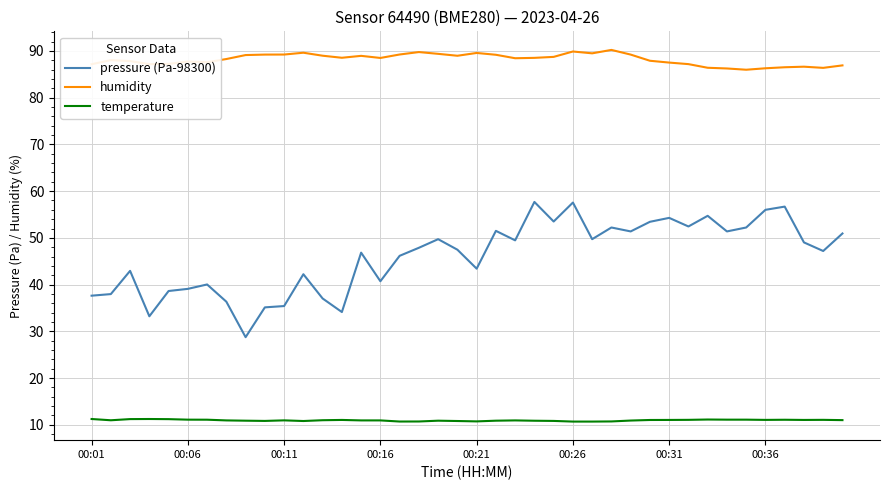

True or false: pressure (Pa-98300) and humidity cross at least once.

False